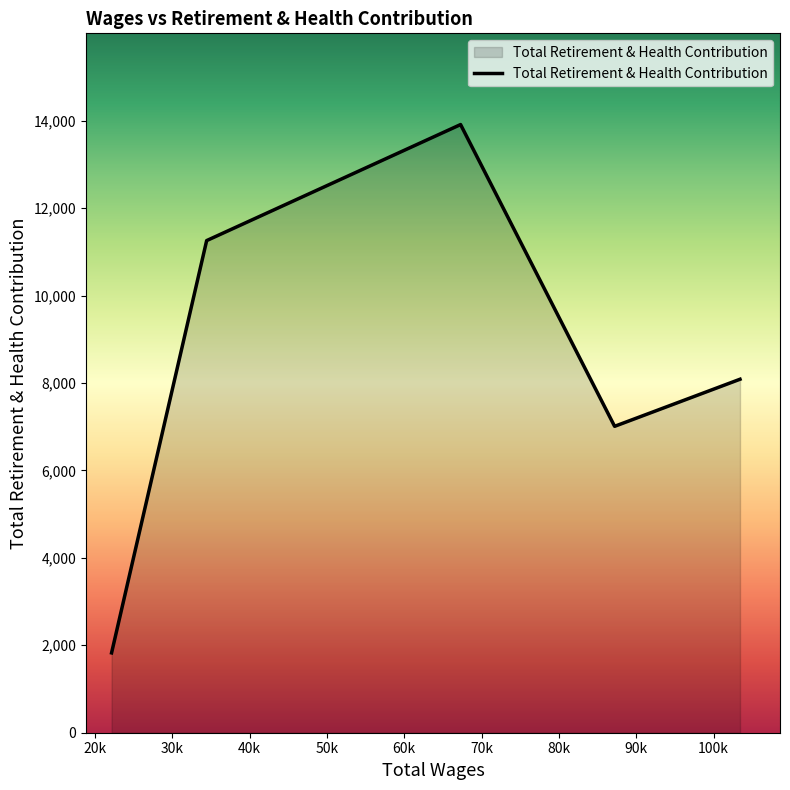

What is the difference between the second highest and second lowest values?

4248